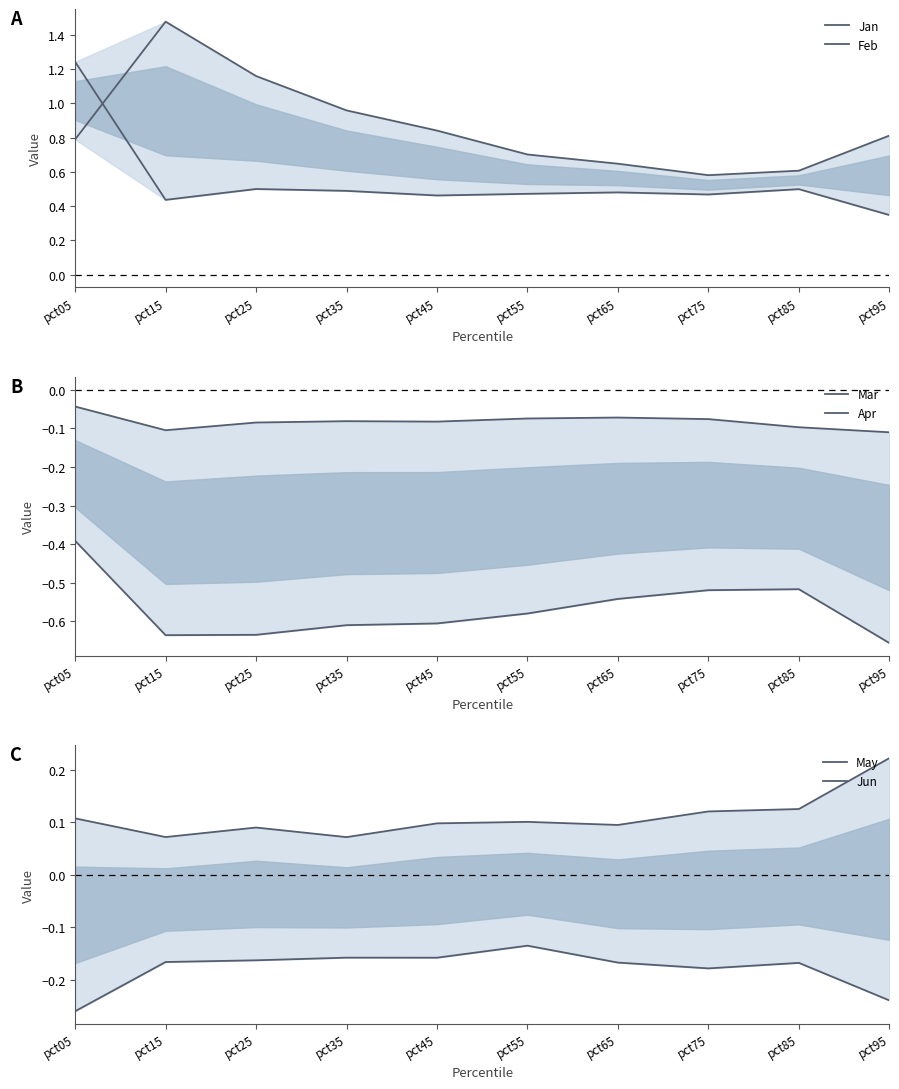

List the labels in order of Jun value, largest first.

pct55, pct35, pct45, pct25, pct15, pct65, pct85, pct75, pct95, pct05